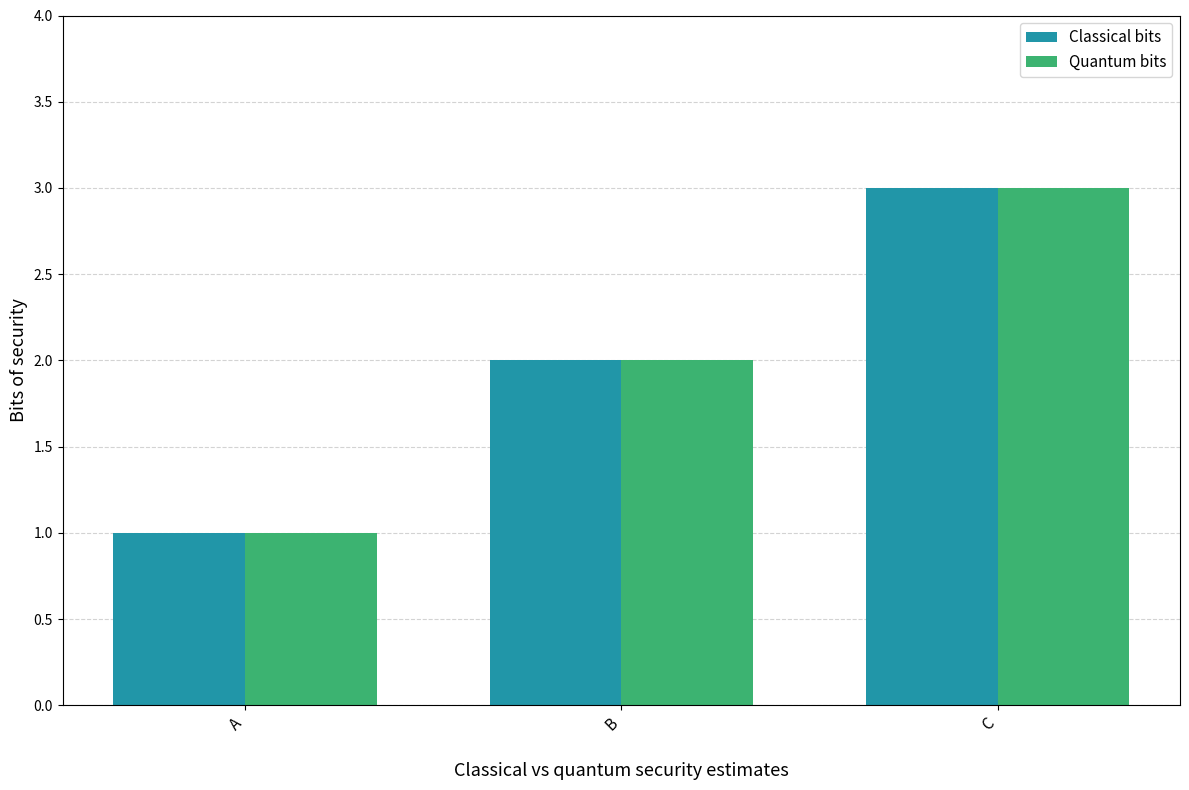

Read the Quantum bits value at A.

1